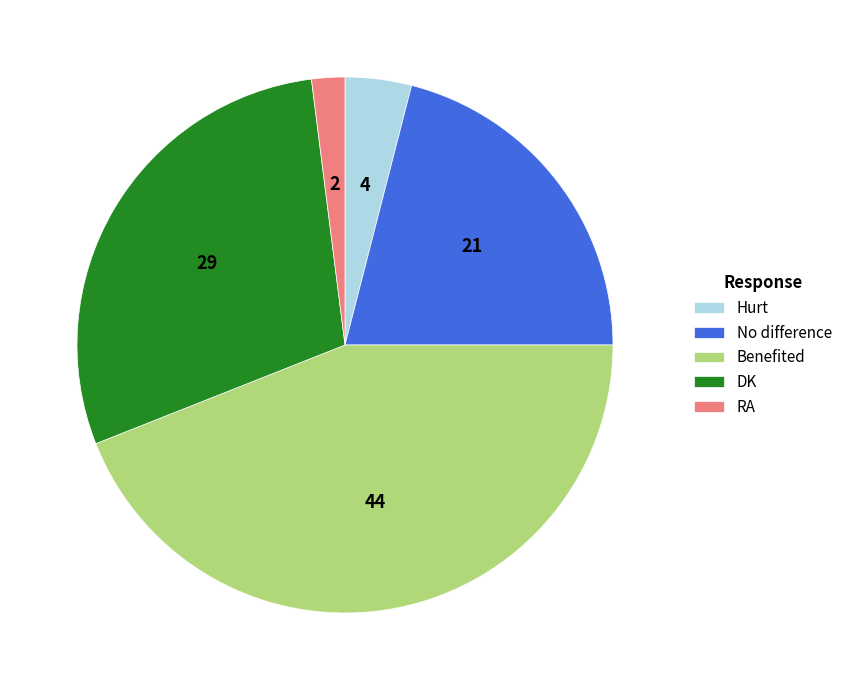

Which category has the smallest portion of the pie?

RA